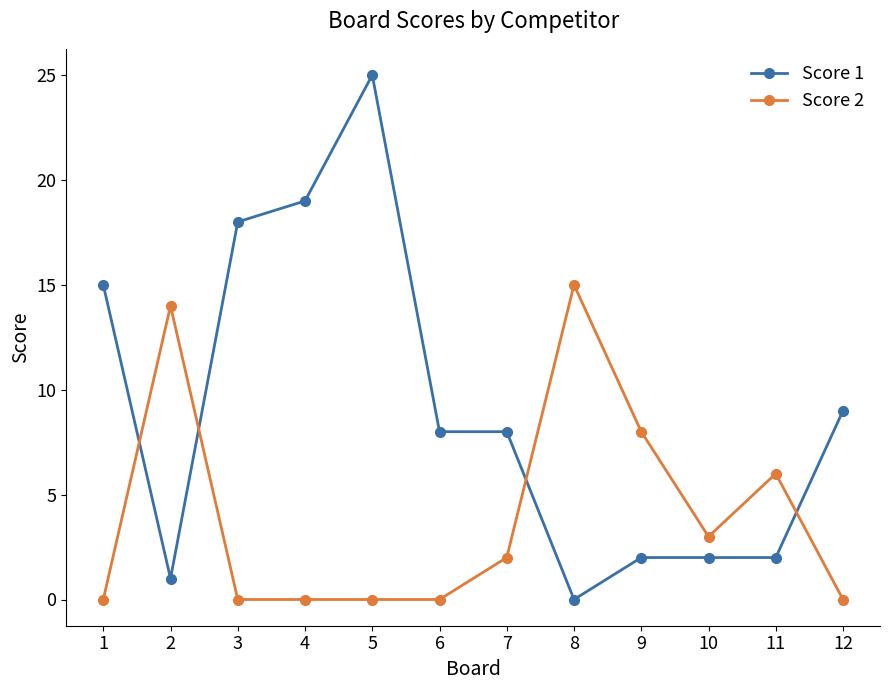

Which series has the largest total across all categories?

Score 1